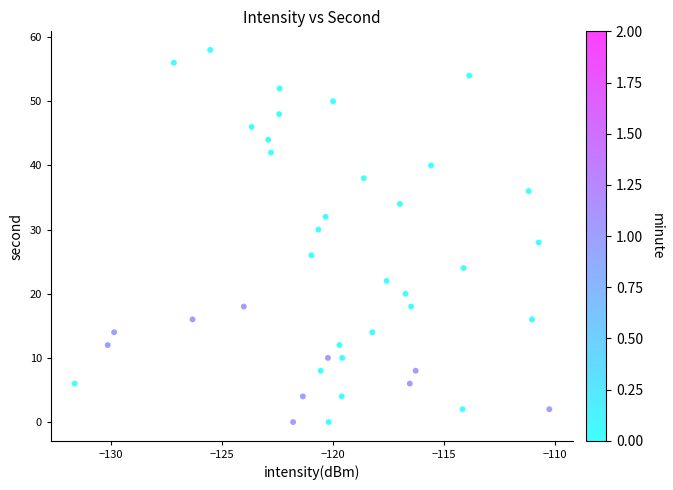

What is the range of Y values (max minus min)?

58